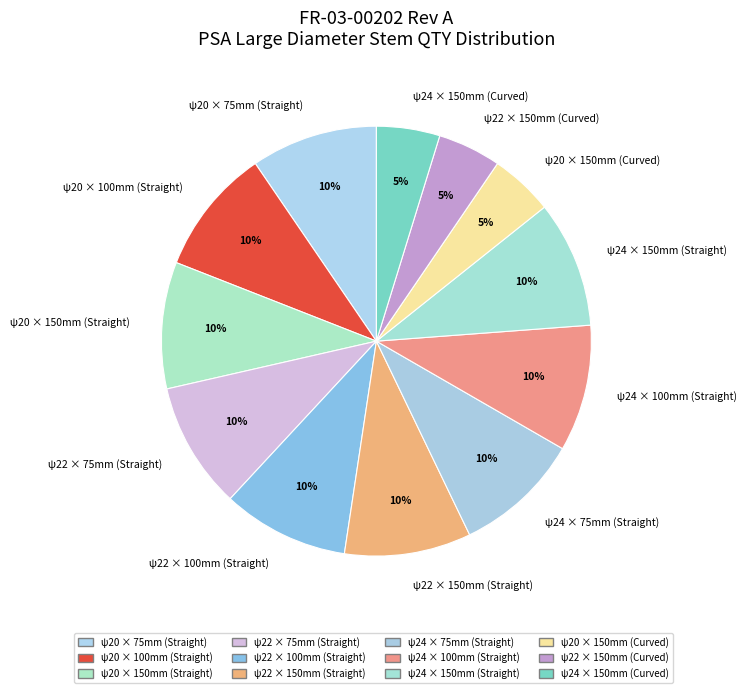

Do ψ20 × 150mm (Straight) and ψ22 × 100mm (Straight) together represent more than half of the pie?

No